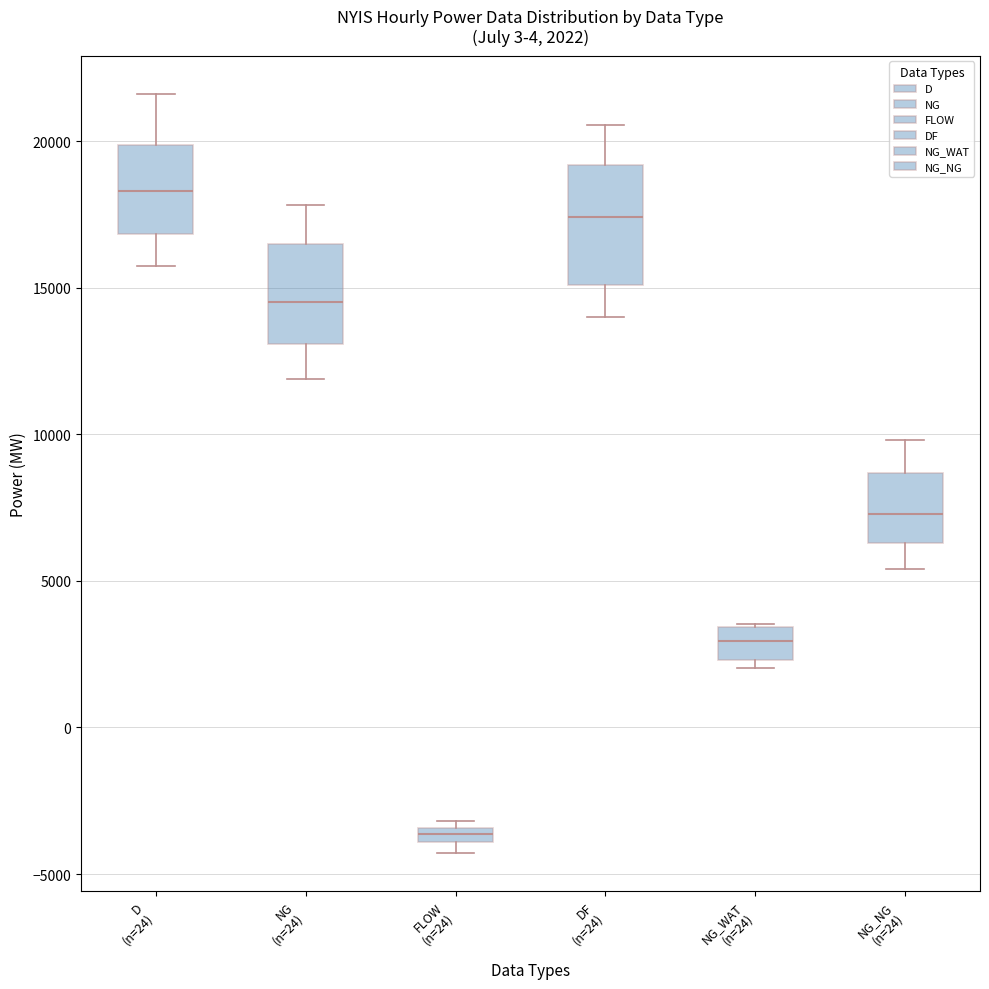

Which box has the highest median line?

D (n=24)